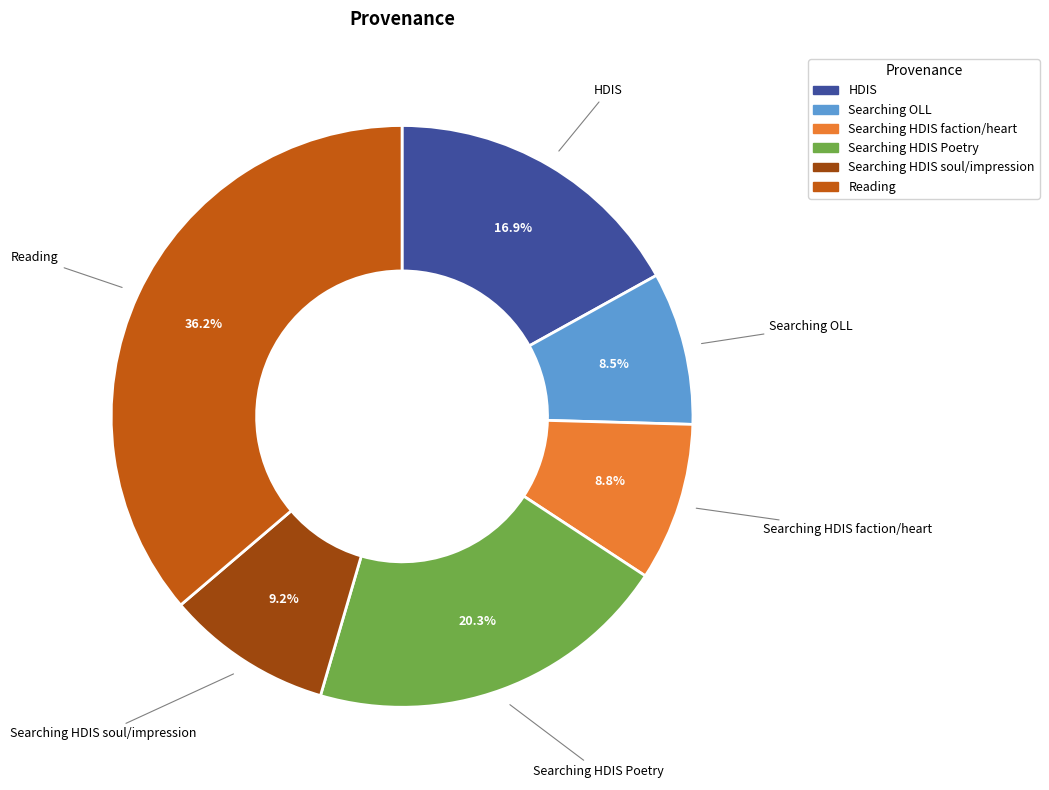

Is there any slice that represents more than half of the pie?

No